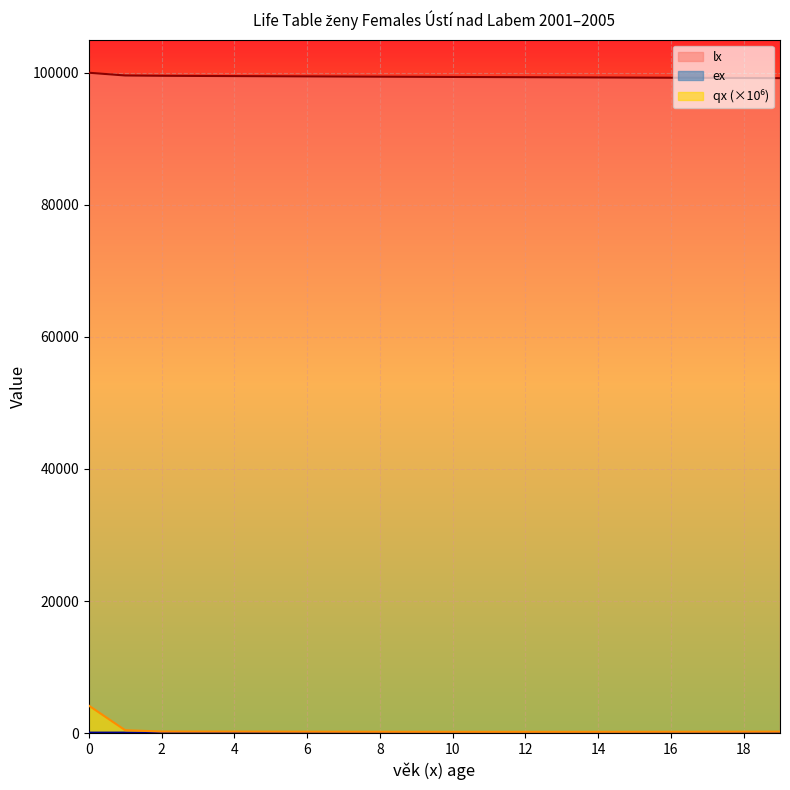

Reading left to right, transcribe all the data shown in this chart.

lx: 0=100000.0	1=99582.8	2=99538.7	3=99514.6	4=99490.9	5=99467.4	6=99444.8	7=99423.0	8=99402.0	9=99381.5	10=99361.5	11=99341.8	12=99322.3	13=99302.8	14=99283.2	15=99263.4	16=99243.3	17=99222.8	18=99201.8	19=99180.2
ex: 0=77.9	1=77.2	2=76.2	3=75.3	4=74.3	5=73.3	6=72.3	7=71.3	8=70.4	9=69.4	10=68.4	11=67.4	12=66.4	13=65.4	14=64.4	15=63.4	16=62.5	17=61.5	18=60.5	19=59.5
qx: 0=4171.9	1=442.6	2=242.2	3=238.8	4=235.4	5=227.6	6=219.2	7=211.7	8=205.5	9=201.1	10=198.3	11=196.8	12=196.5	13=197.3	14=199.3	15=202.3	16=206.4	17=211.7	18=218.2	19=225.9